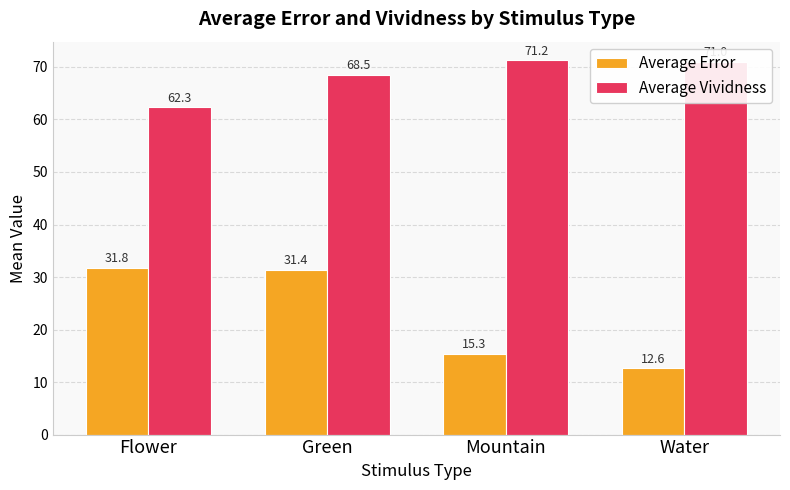

Does the chart contain stacked bars?

No